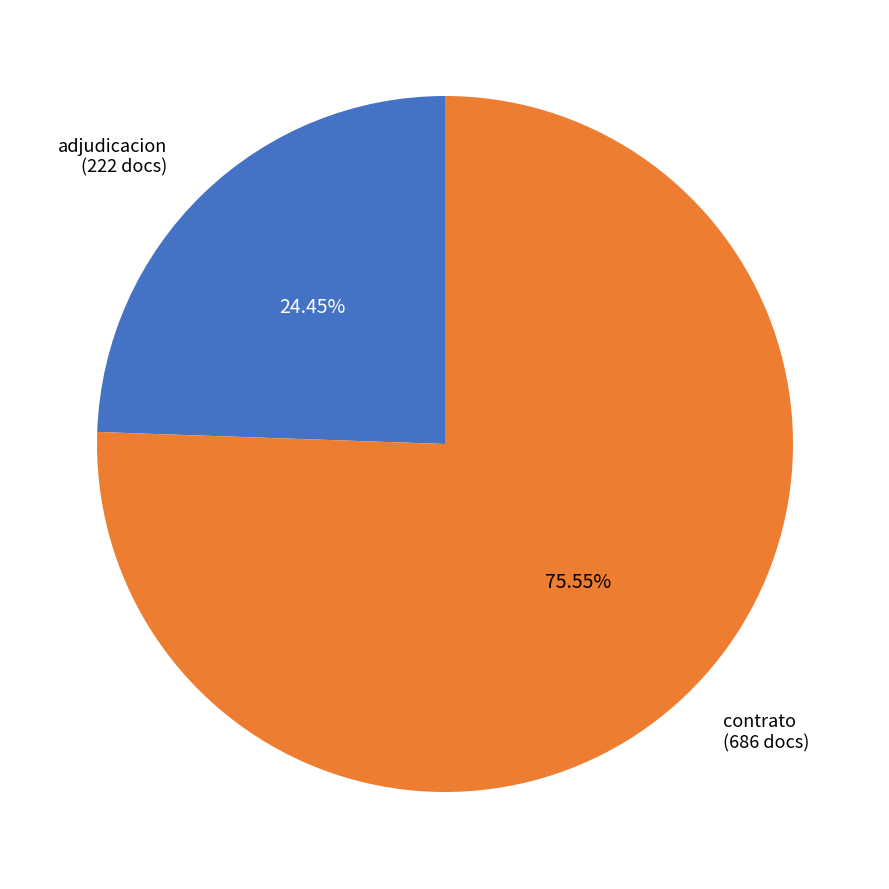

Combined, do contrato and adjudicacion account for over 50%?

Yes